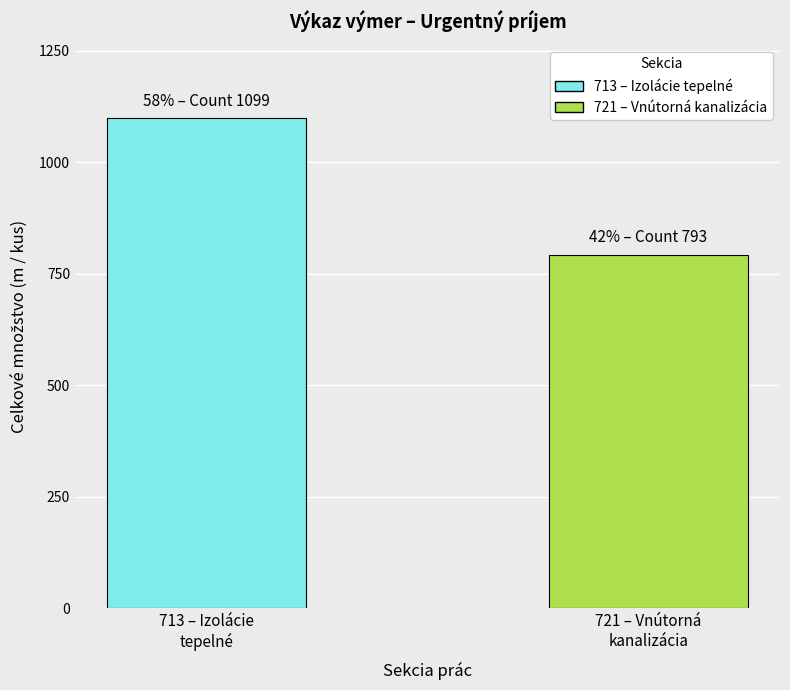

What is the minimum value shown in the chart?

793